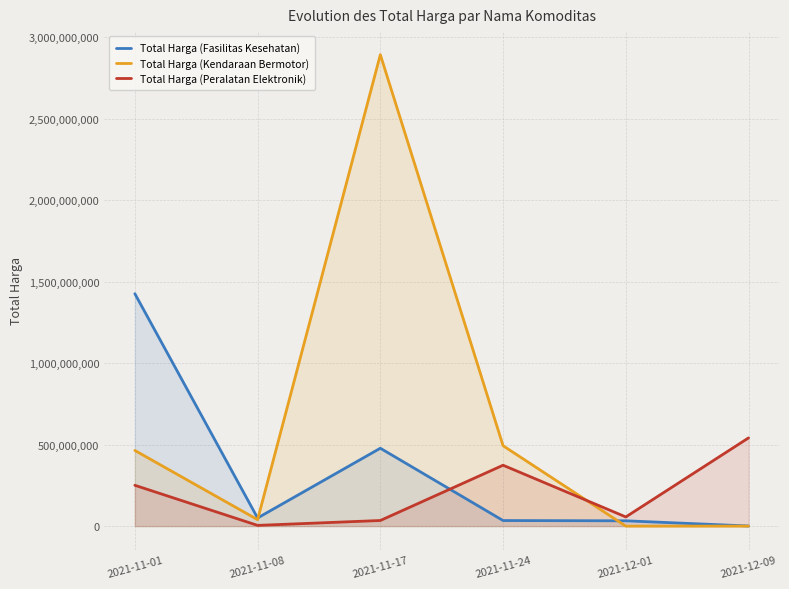

Which category has the highest value across all series?

2021-11-17